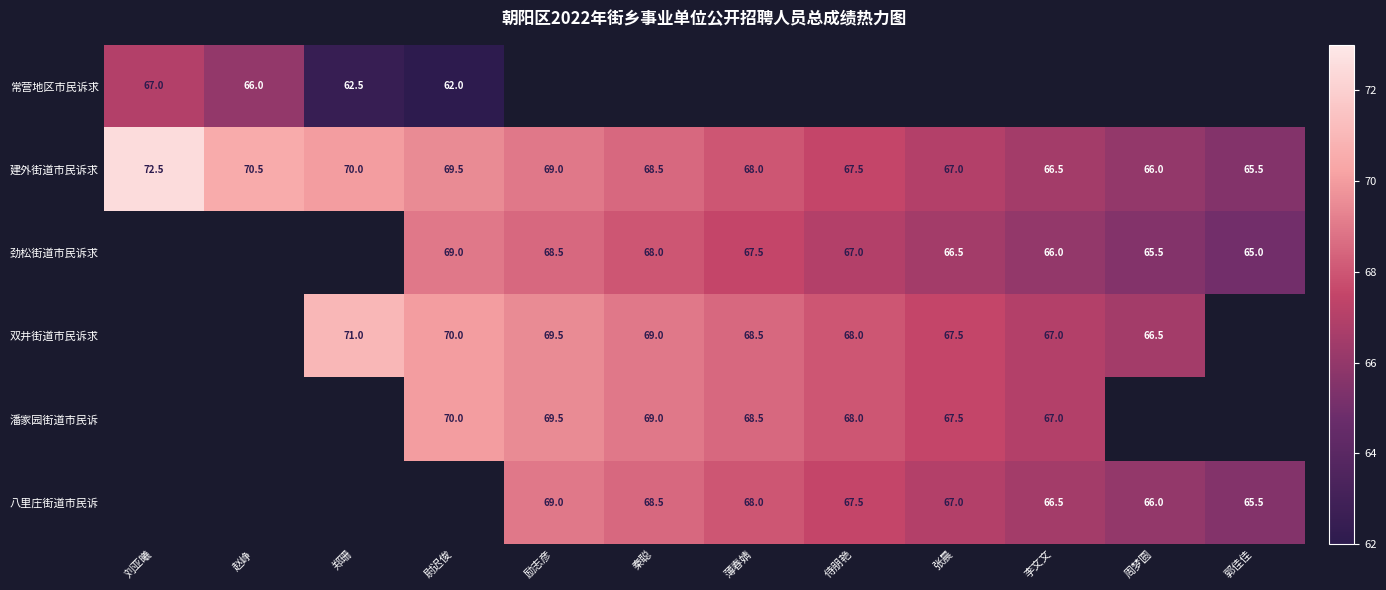

What is the smallest value displayed?

62.0